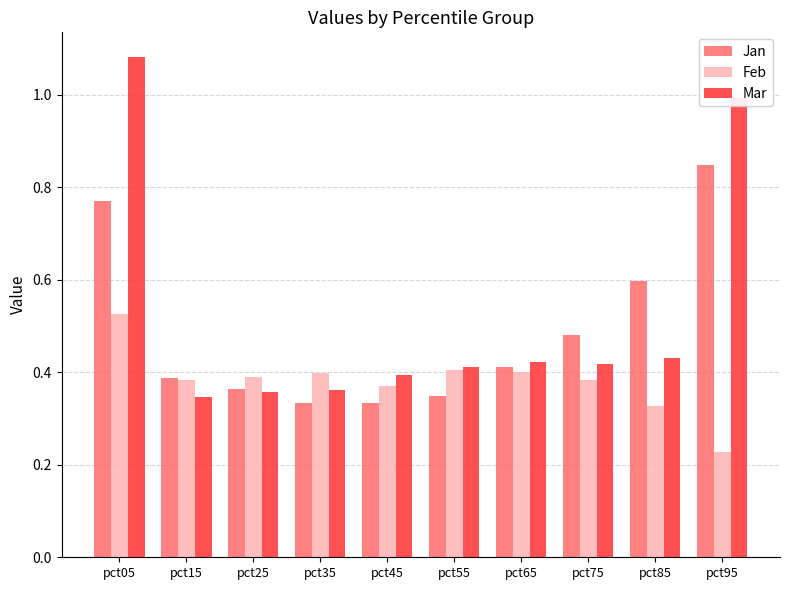

List the series in order of their peak value, lowest first.

Feb, Jan, Mar